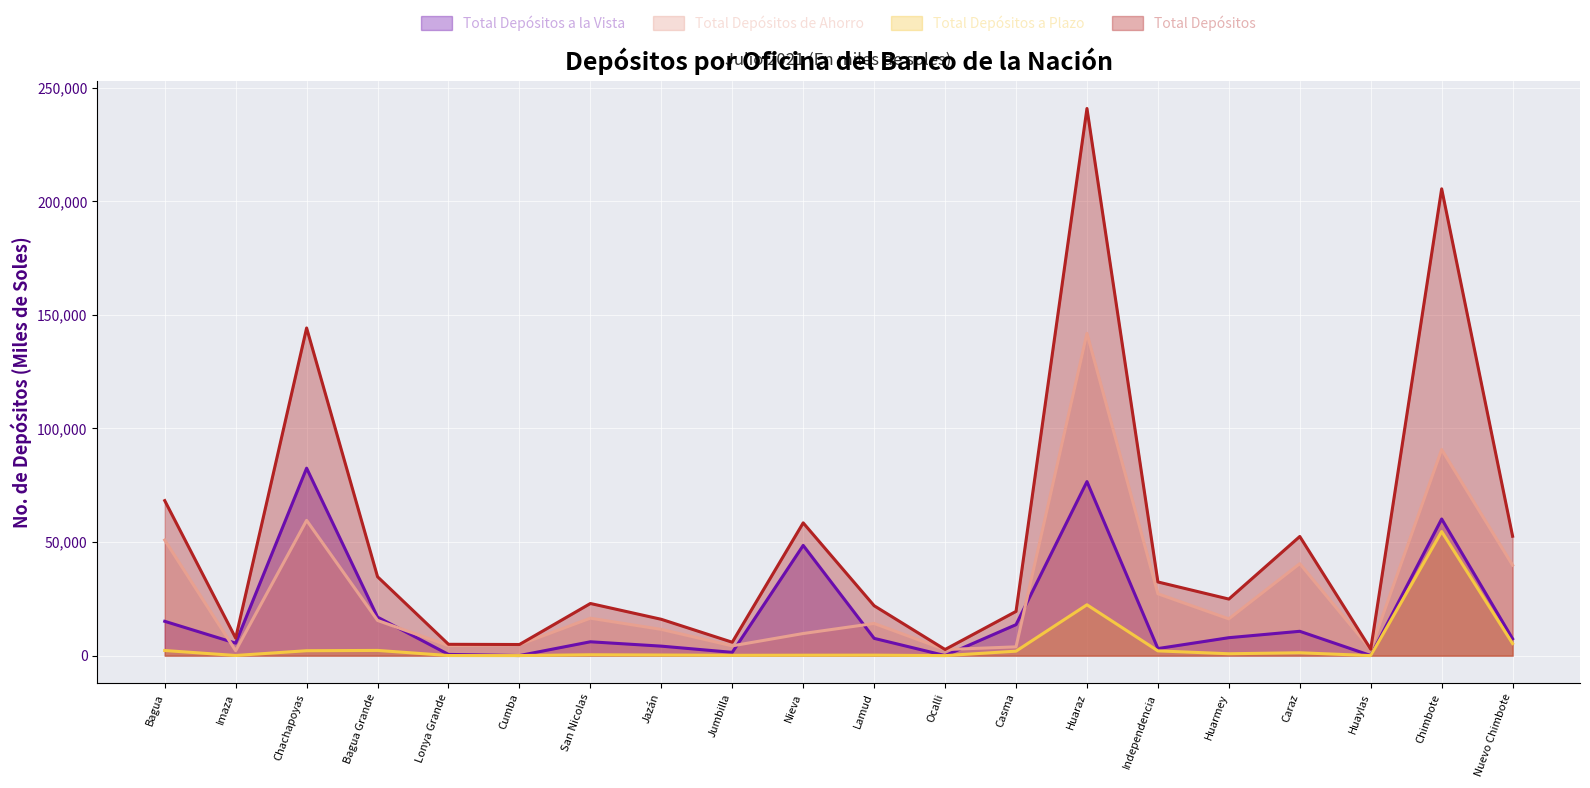

What is the difference between the second highest and second lowest values in the Total Depósitos a la Vista series?

76580.4